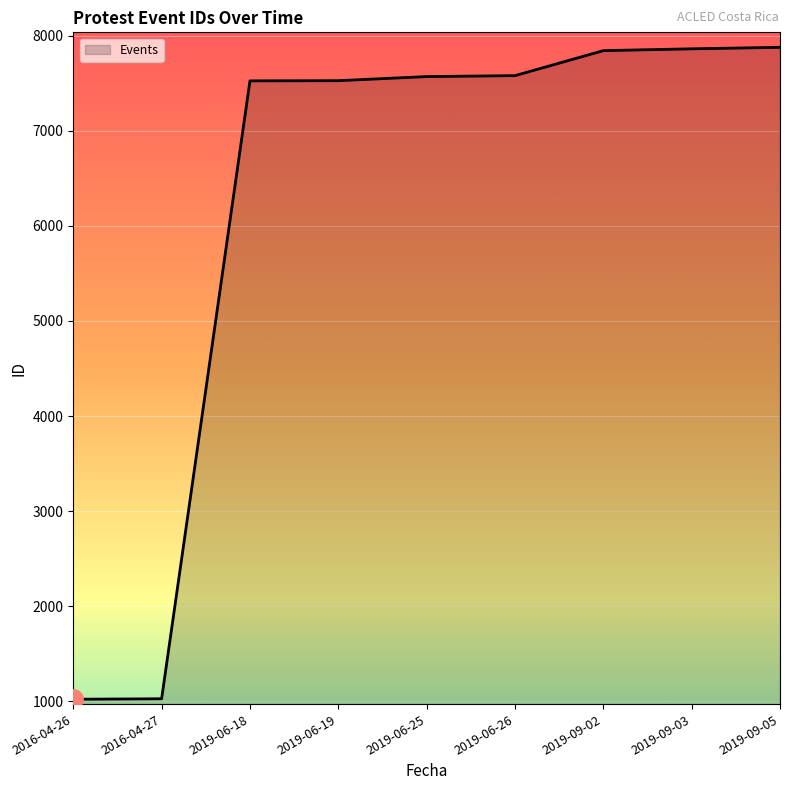

What is the sum of all values?

55837